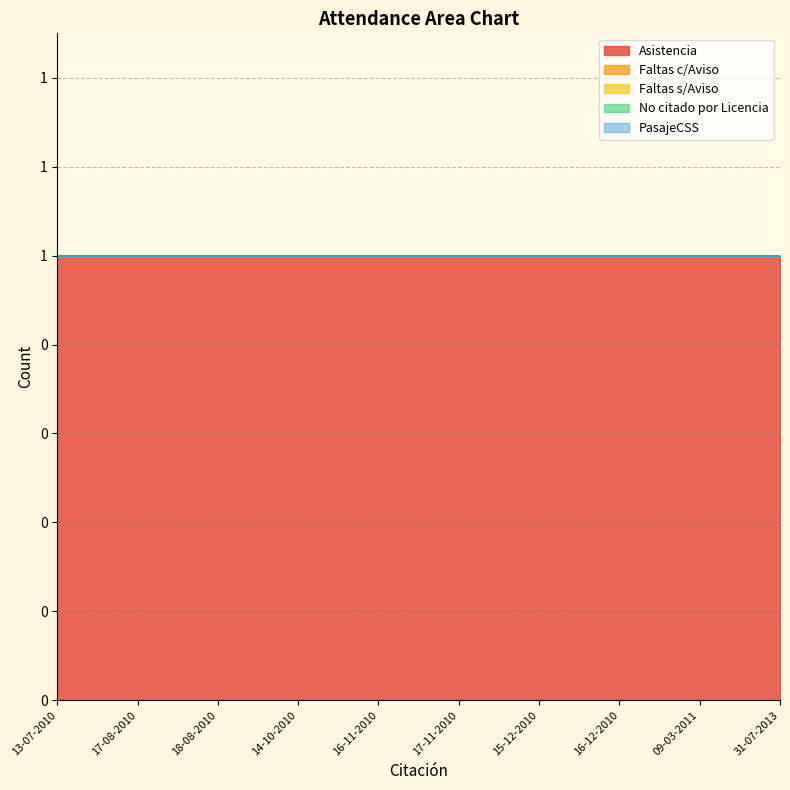

True or false: Asistencia has more than 0 interior local peaks.

False